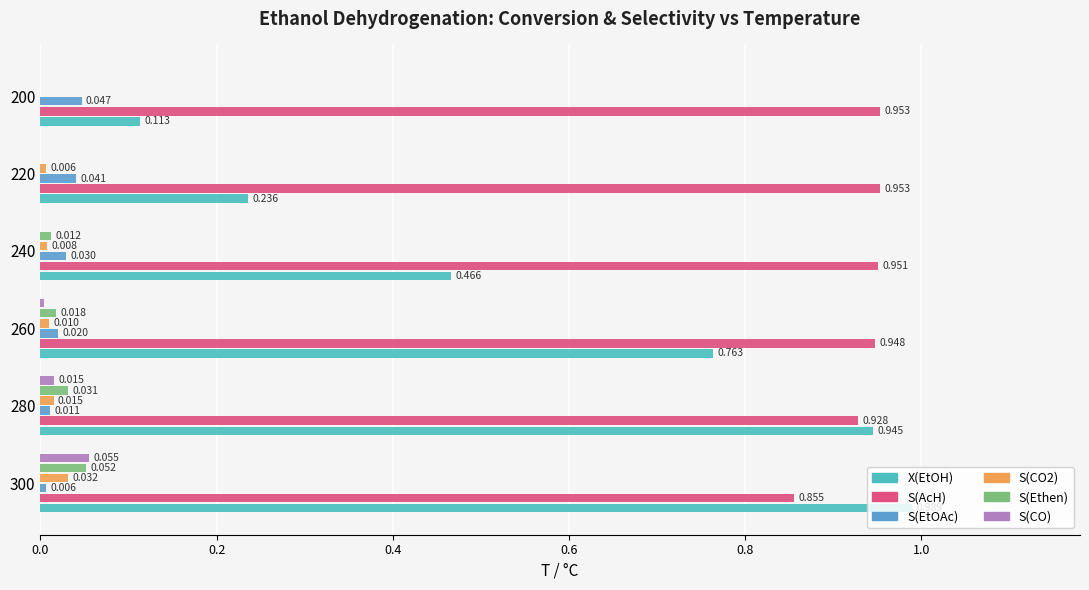

Which series has the widest spread of values?

X(EtOH)